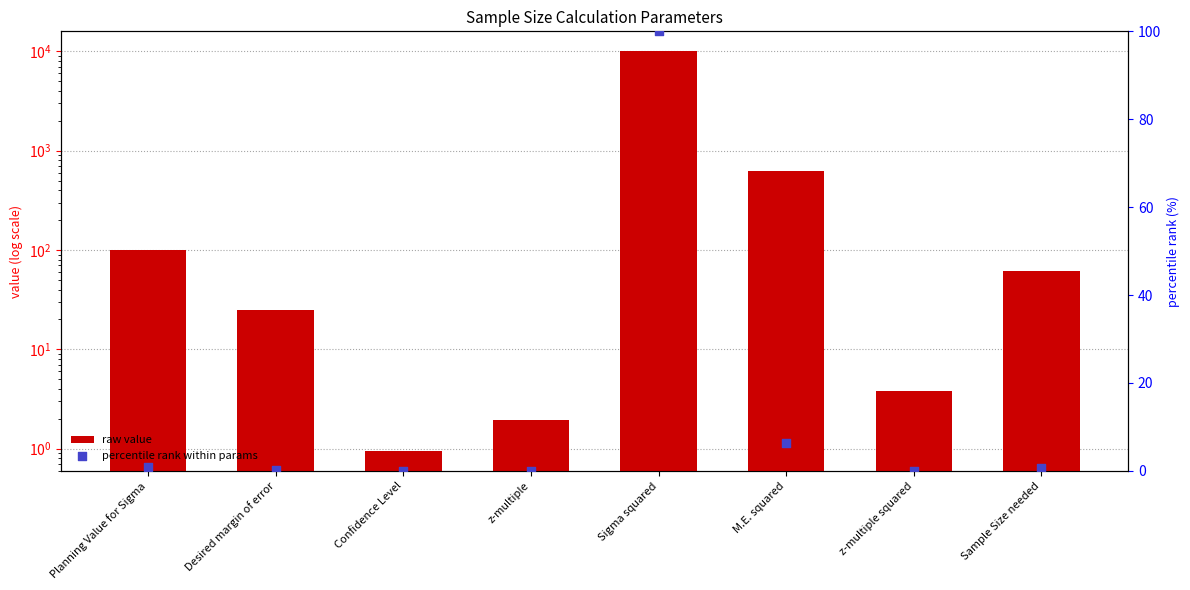

At which category is the sum across all series the highest?

Sigma squared